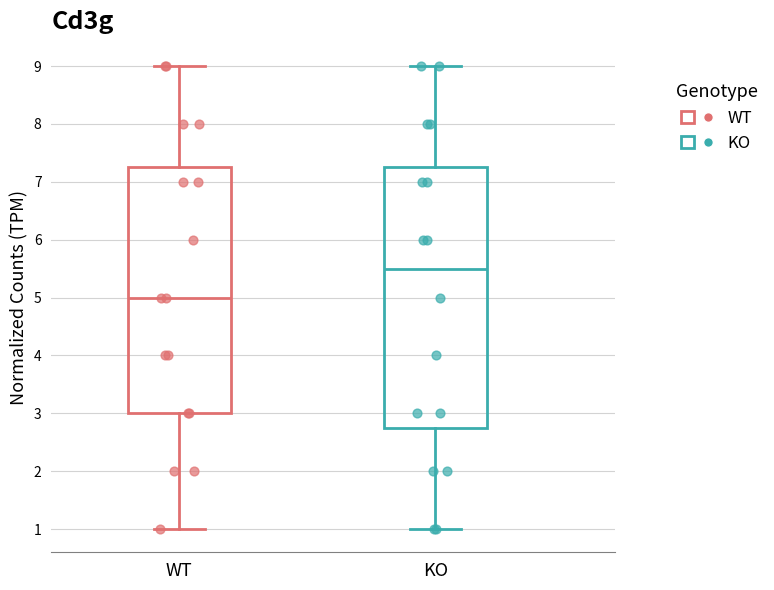

Which box is the tallest, from its lower edge to its upper edge?

KO